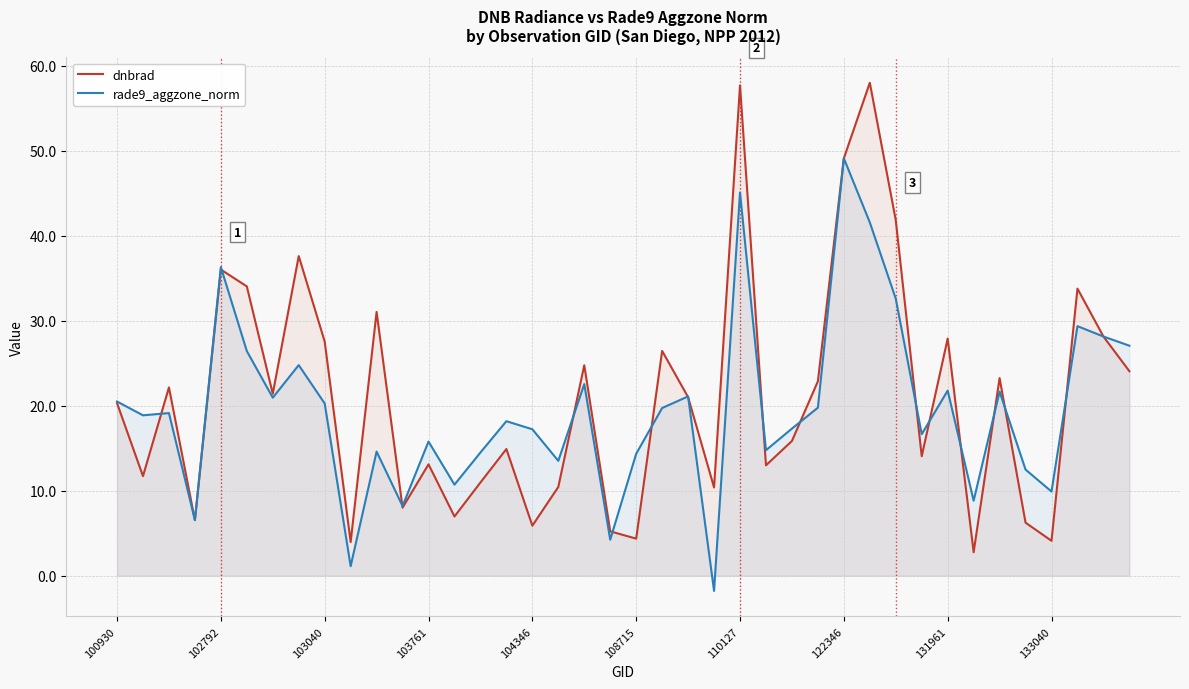

True or false: rade9_aggzone_norm and dnbrad intersect in this chart.

True